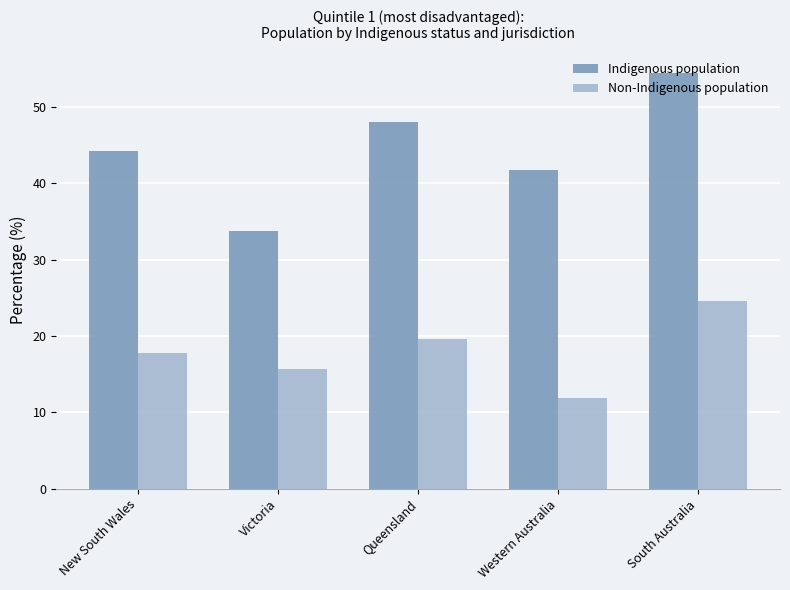

What position from the left is New South Wales?

1